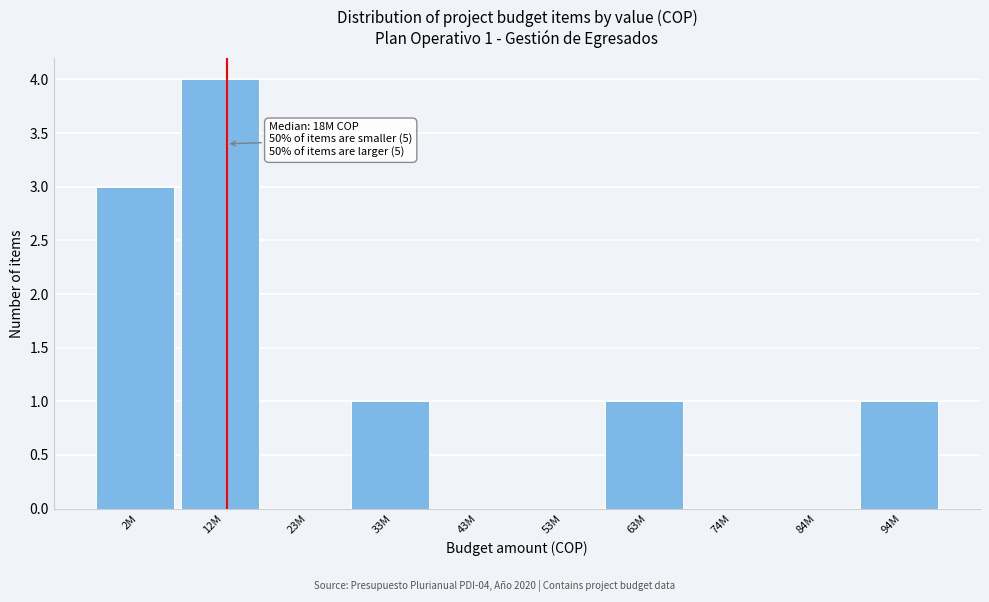

Reading left to right, what are all the values shown in this chart?

2M=3	12M=4	23M=0	33M=1	43M=0	53M=0	63M=1	74M=0	84M=0	94M=1